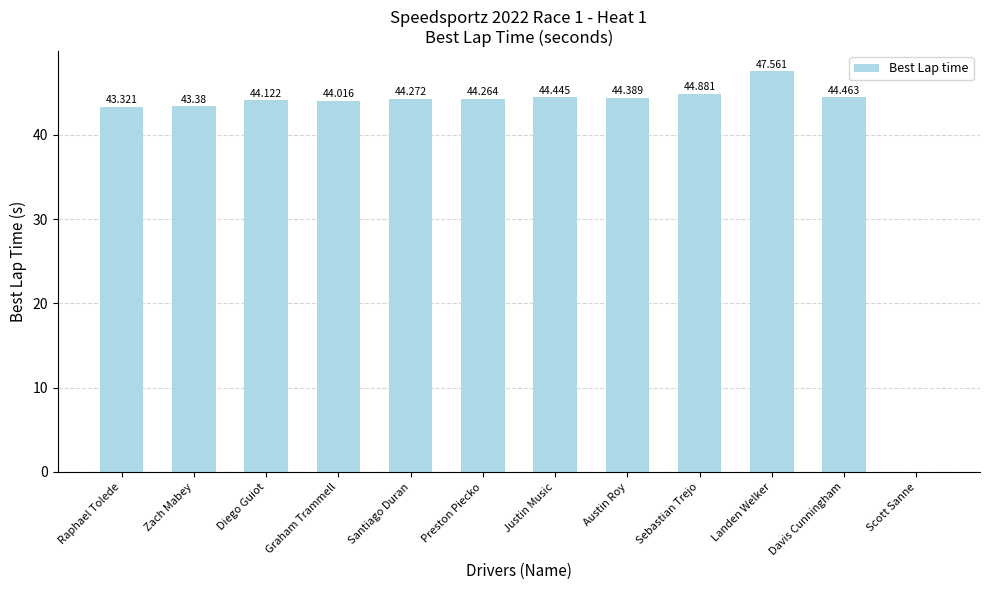

Are the bars horizontal?

No